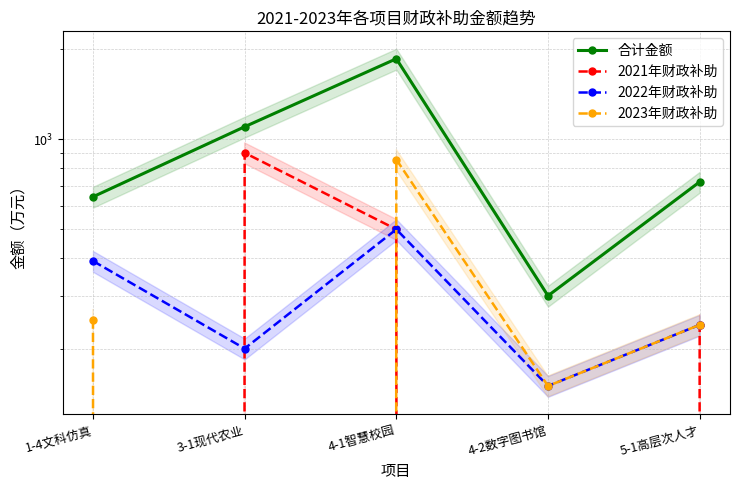

What is the difference between the 合计金额 values at 4-2数字图书馆 and 1-4文科仿真?

342